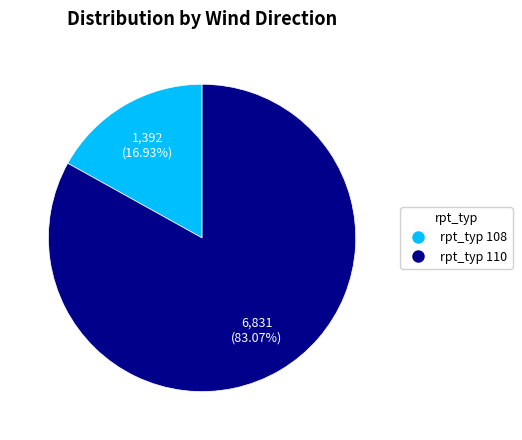

To the nearest percent, what is the average slice percentage?

50%